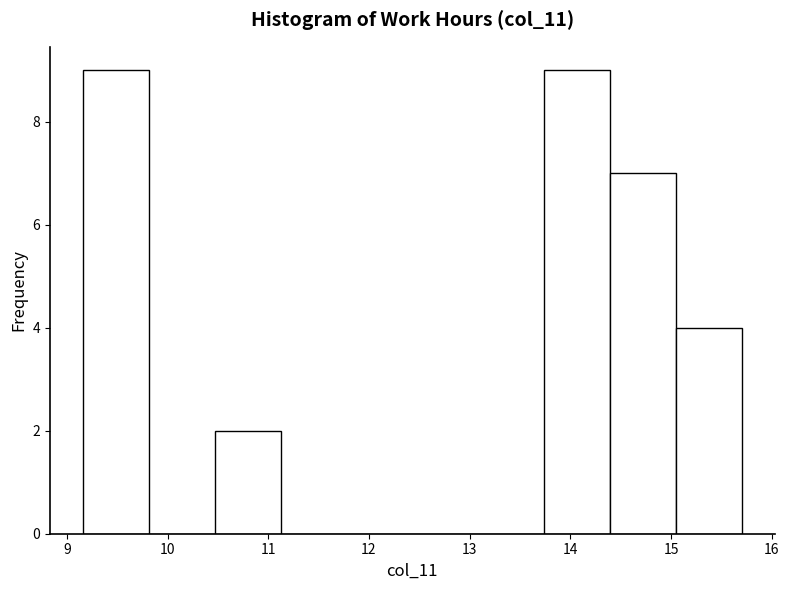

How tall is the bar that spans 13.7 to 14.4 on the x-axis? Neither the bar edges nor the heights are printed on the chart, so give them approximately, as read against the axes.

9